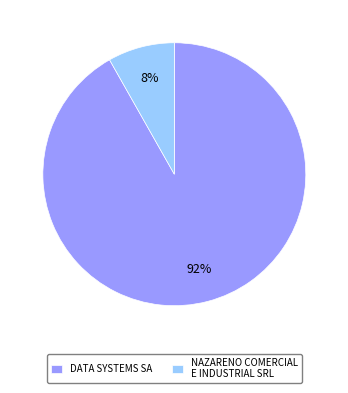

To the nearest percent, what is the difference between the NAZARENO COMERCIAL E INDUSTRIAL SRL and DATA SYSTEMS SA slice percentages?

84%